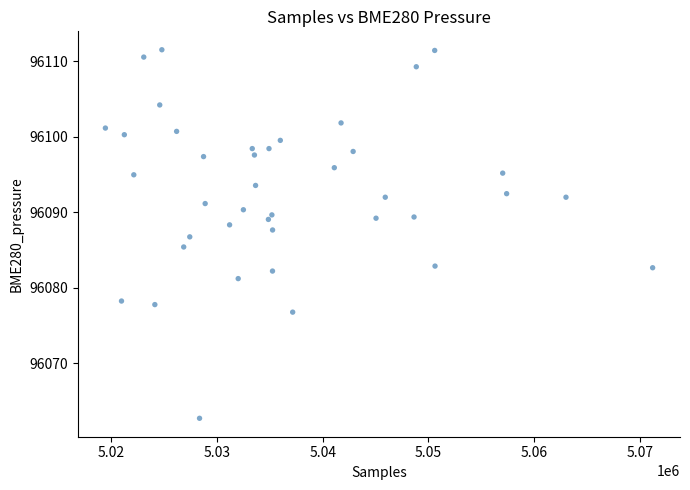

How many data points are displayed?

40